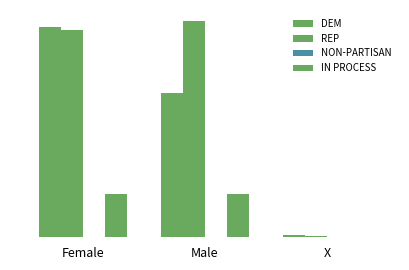

At which category does the chart reach its minimum across all series?

X